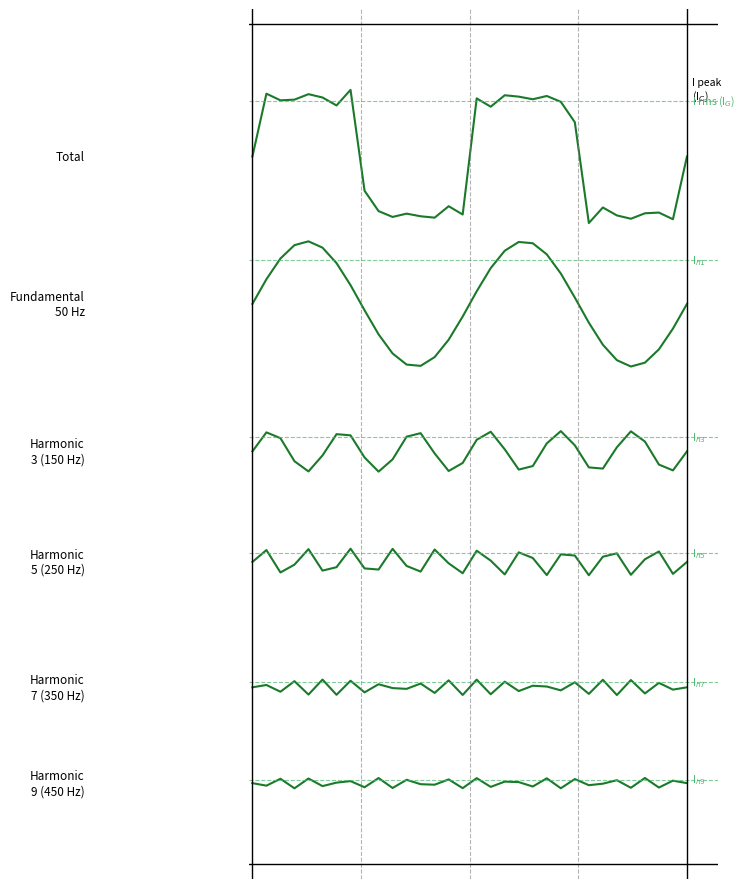

Does the chart have visible grid lines?

No